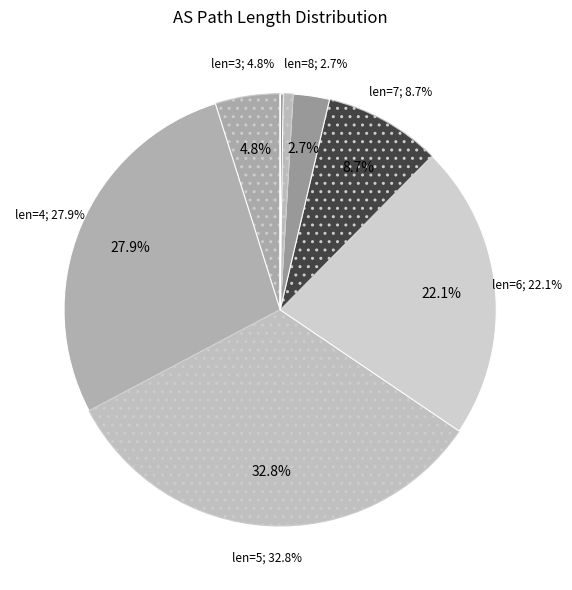

What is the change in value from 5-6 to 7?

-0.1